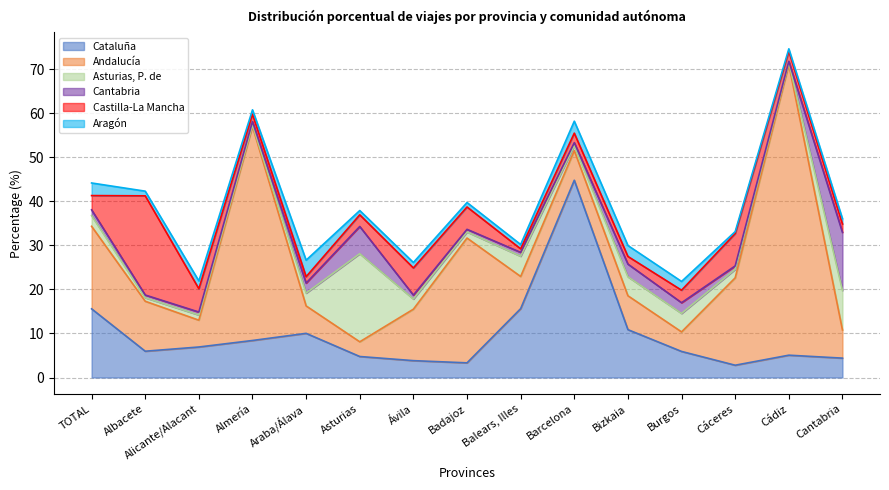

True or false: Aragón has a value of 2.9 at TOTAL.

True